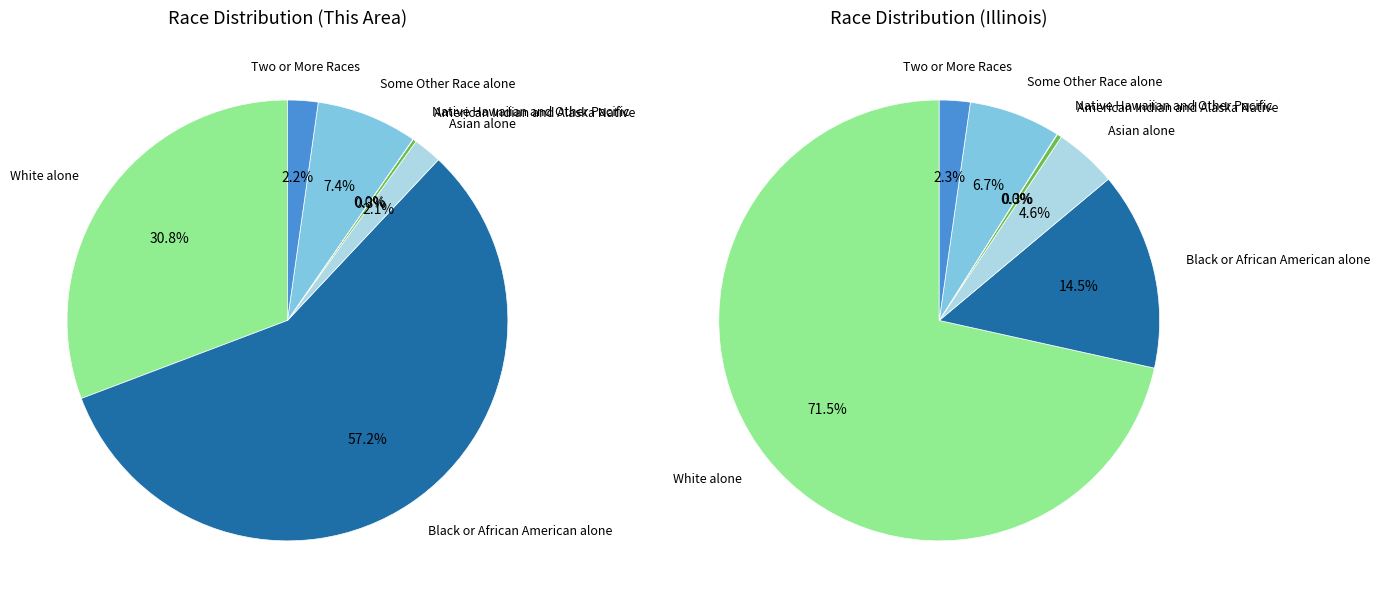

What is the change in value from White alone to Asian alone?

-27938